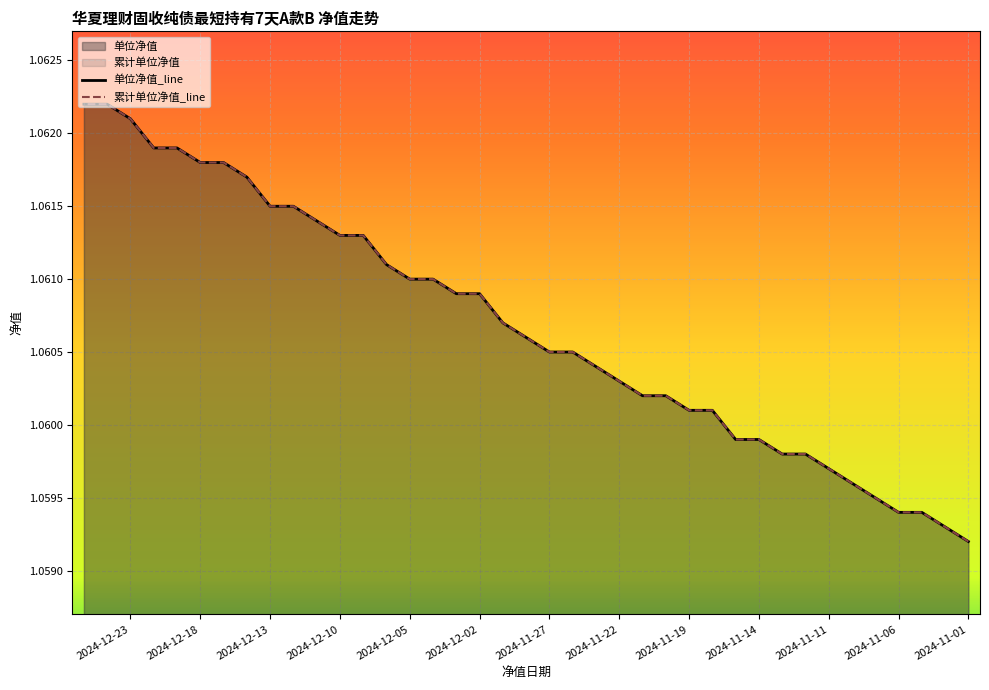

Reading left to right, extract all data points from this chart.

单位净值_line: 1.1	1.1	1.1	1.1	1.1	1.1	1.1	1.1	1.1	1.1	1.1	1.1	1.1	1.1	1.1	1.1	1.1	1.1	1.1	1.1	1.1	1.1	1.1	1.1	1.1	1.1	1.1	1.1	1.1	1.1	1.1	1.1	1.1	1.1	1.1	1.1	1.1	1.1	1.1
累计单位净值_line: 1.1	1.1	1.1	1.1	1.1	1.1	1.1	1.1	1.1	1.1	1.1	1.1	1.1	1.1	1.1	1.1	1.1	1.1	1.1	1.1	1.1	1.1	1.1	1.1	1.1	1.1	1.1	1.1	1.1	1.1	1.1	1.1	1.1	1.1	1.1	1.1	1.1	1.1	1.1